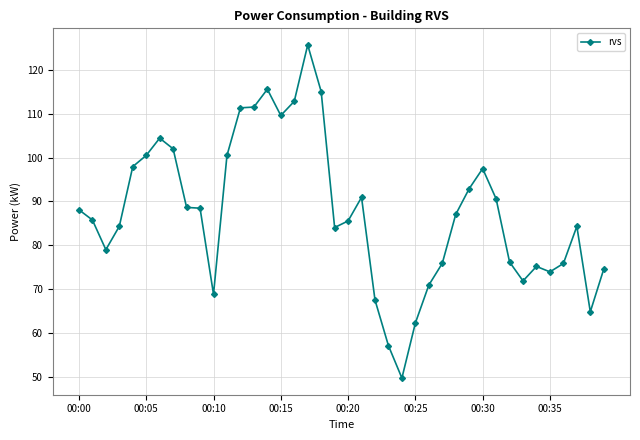

True or false: there are more than 1 points higher than both neighbors.

True